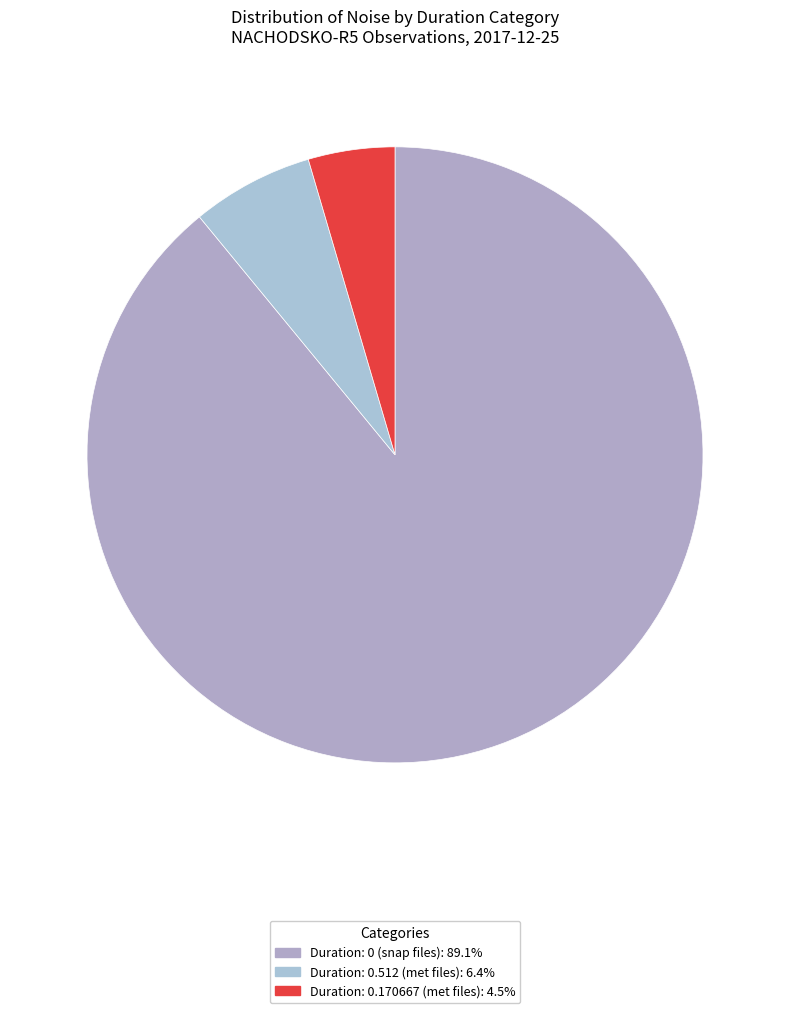

How many segments does this pie chart have?

3